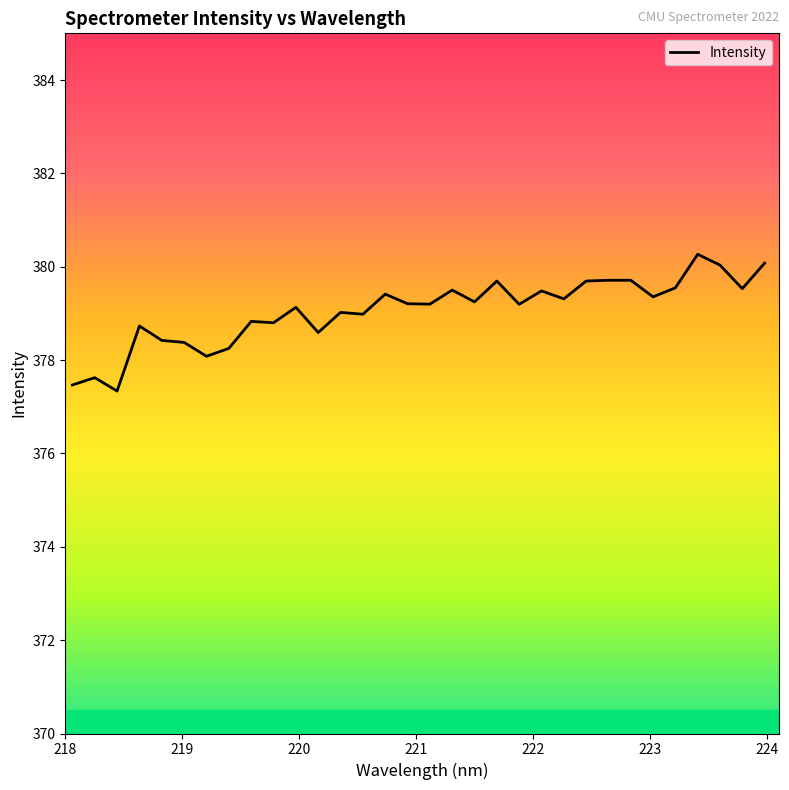

What is the smallest value displayed?

377.3